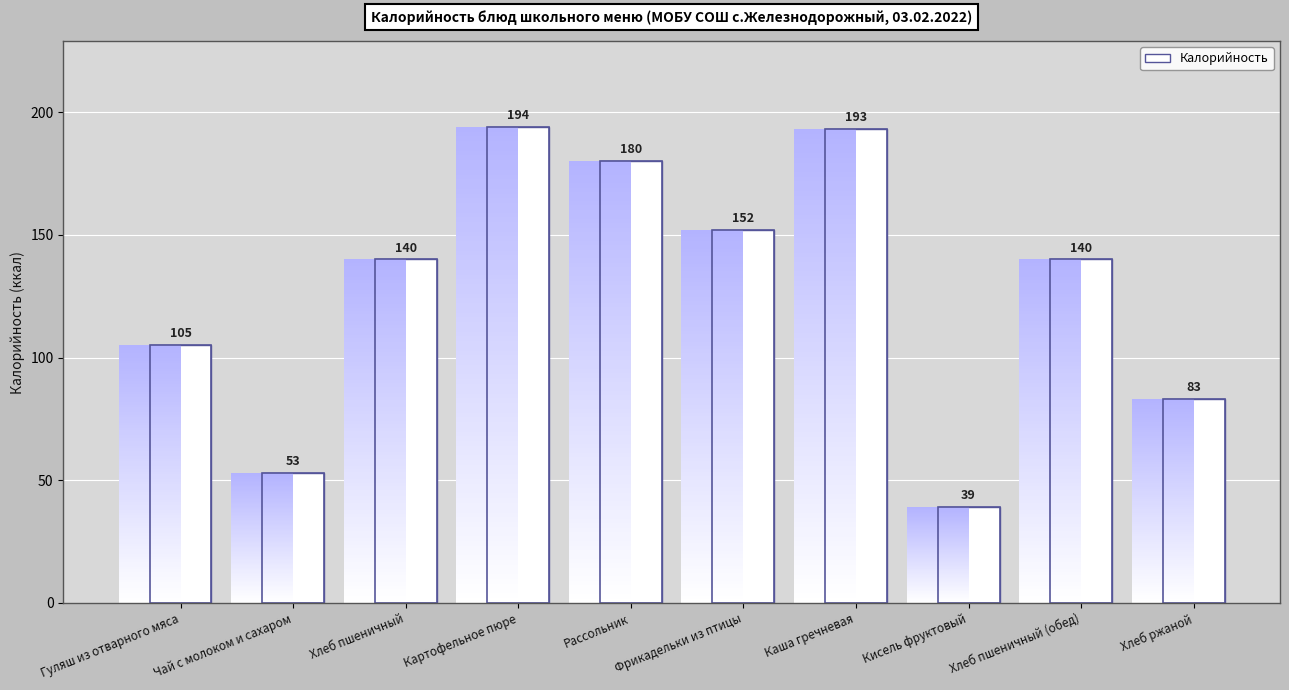

Which label corresponds to the largest value in the chart?

Картофельное пюре